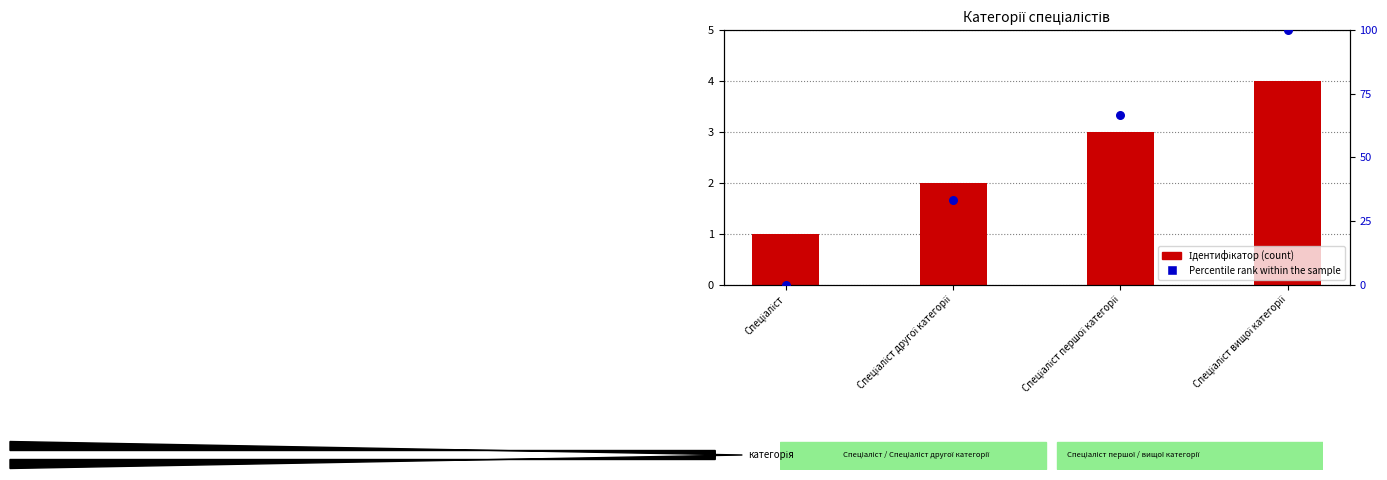

What is the total value across all series at Спеціаліст?

1.0